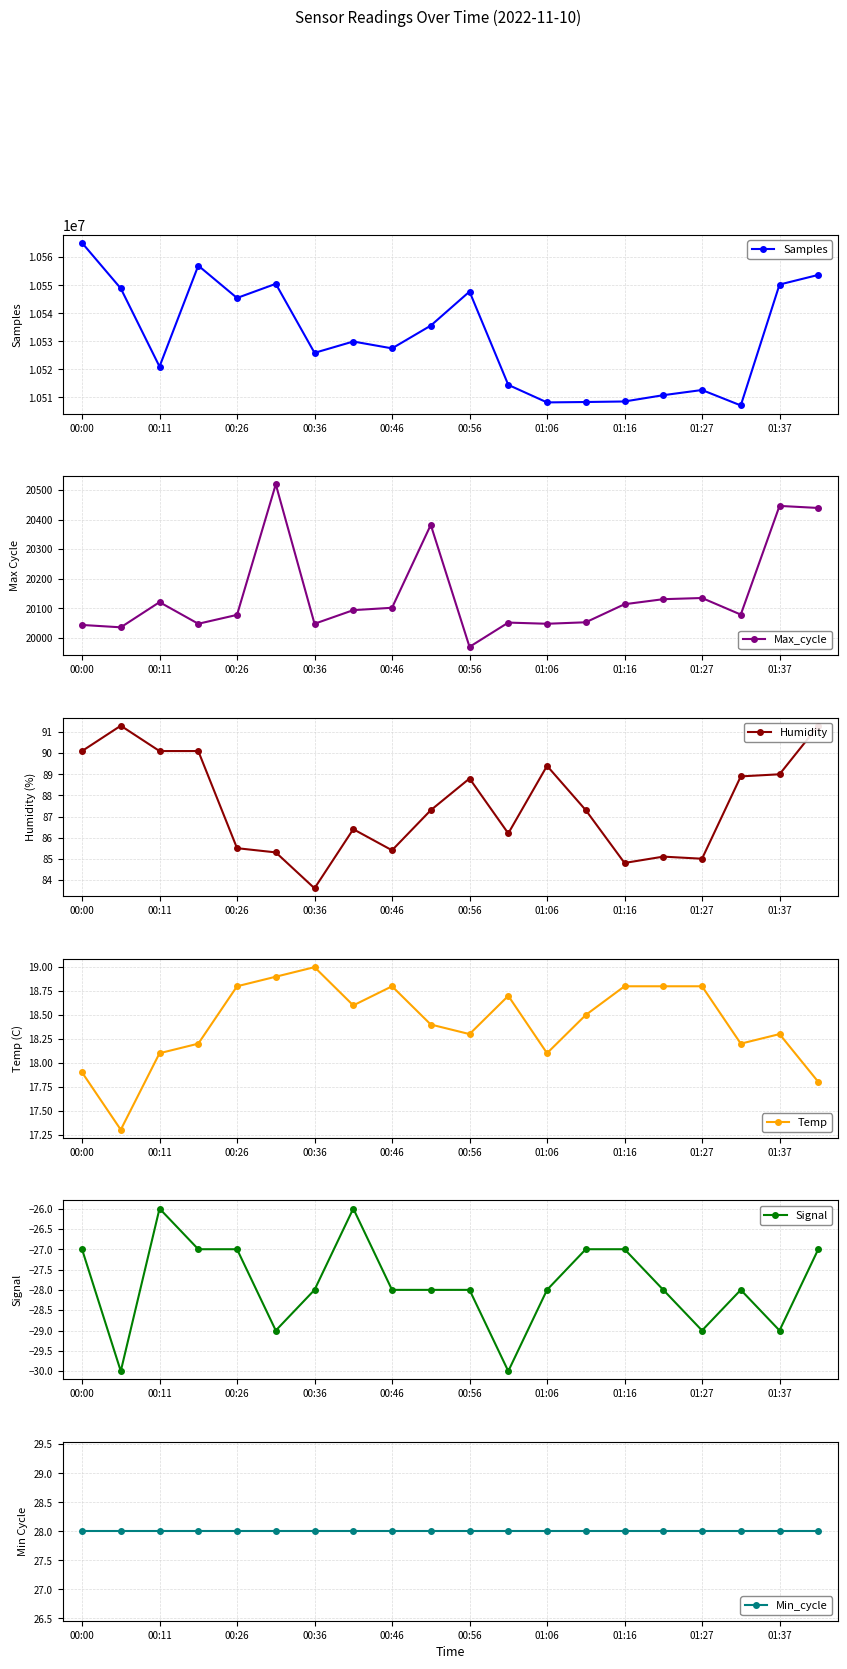

True or false: Min_cycle and Temp cross at least once.

False